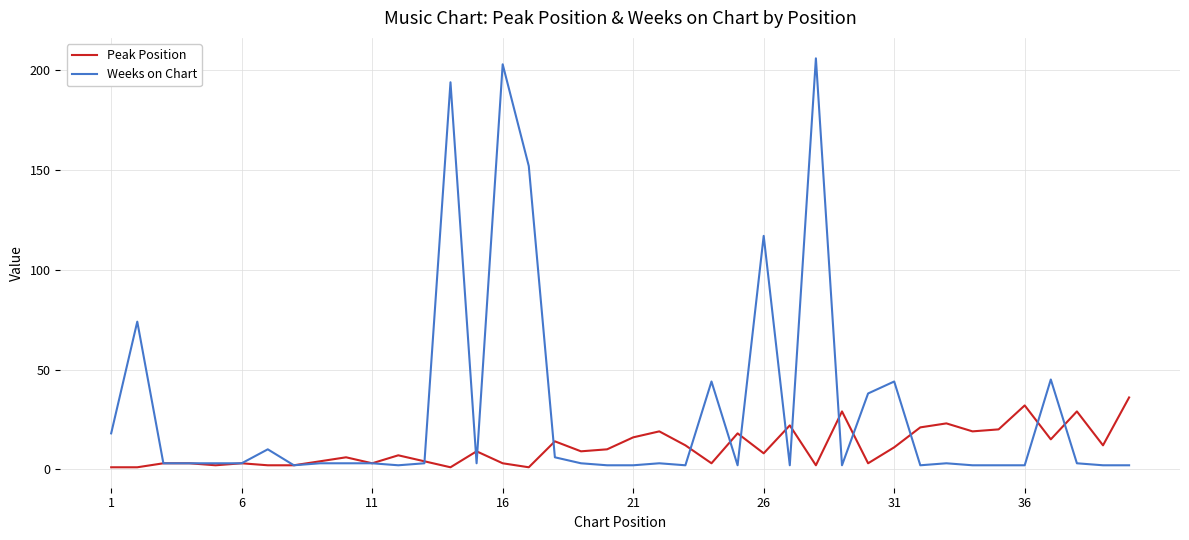

Reading left to right, transcribe all the data shown in this chart.

Peak Position: 1	1	3	3	2	3	2	2	4	6	3	7	4	1	9	3	1	14	9	10	16	19	12	3	18	8	22	2	29	3	11	21	23	19	20	32	15	29	12	36
Weeks on Chart: 18	74	3	3	3	3	10	2	3	3	3	2	3	194	3	203	152	6	3	2	2	3	2	44	2	117	2	206	2	38	44	2	3	2	2	2	45	3	2	2